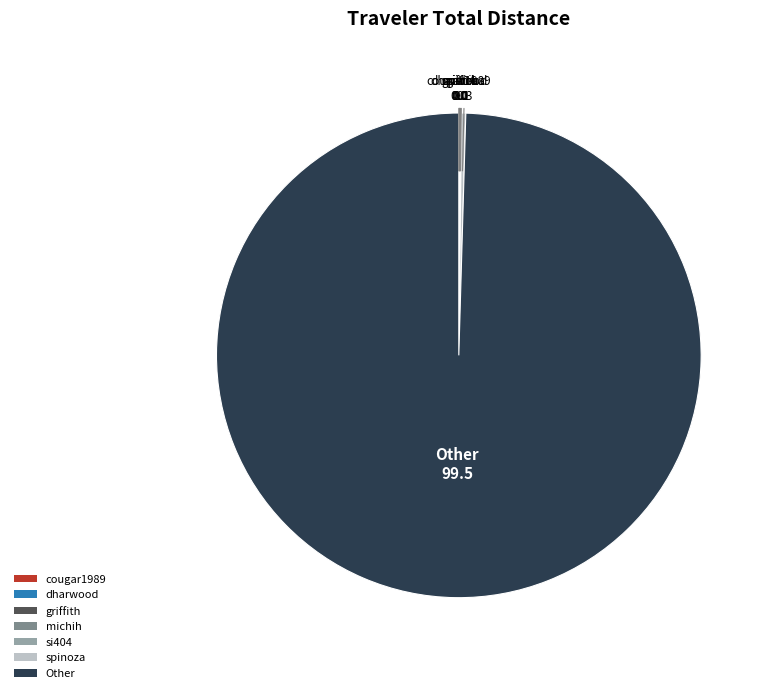

Is there a majority slice in this chart?

Yes